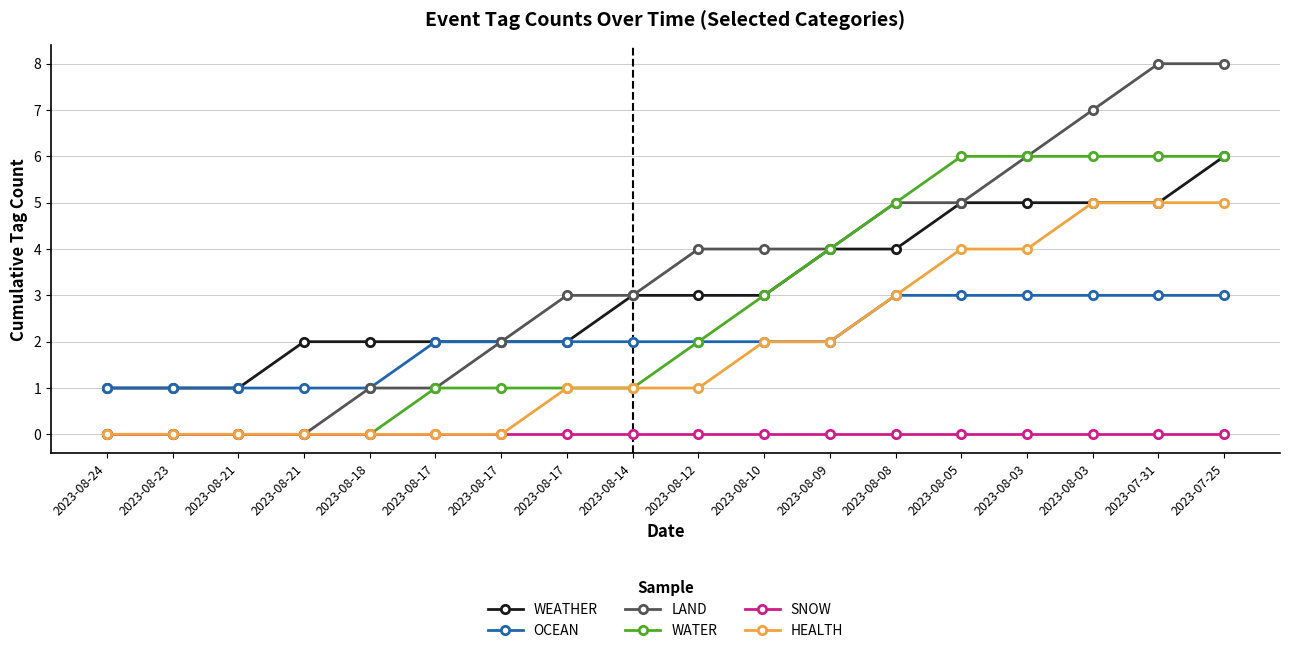

Between 2023-08-03 and 2023-08-08, which is larger?

2023-08-03